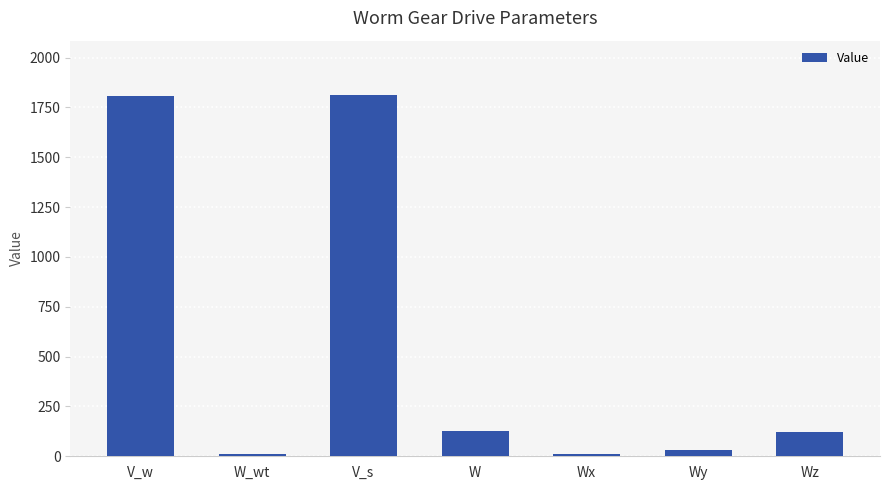

Read the value at W_wt.

12.8